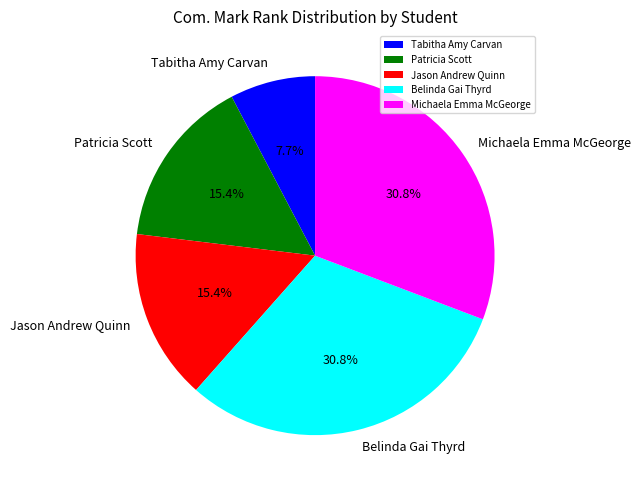

To the nearest percent, what portion does Tabitha Amy Carvan represent?

8%